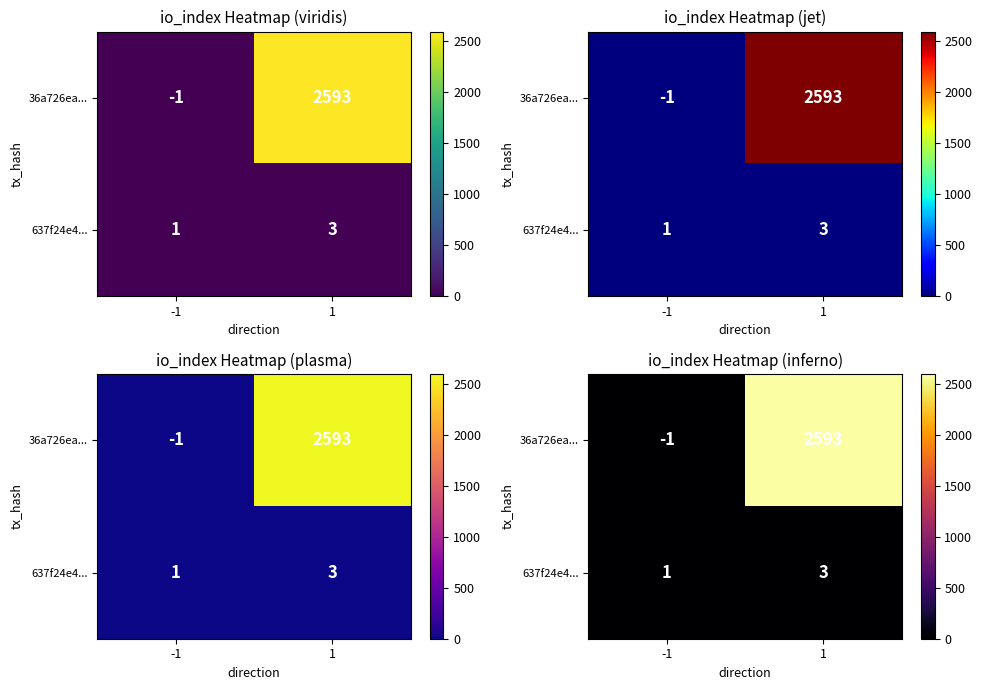

Which label corresponds to the smallest value in the chart?

-1